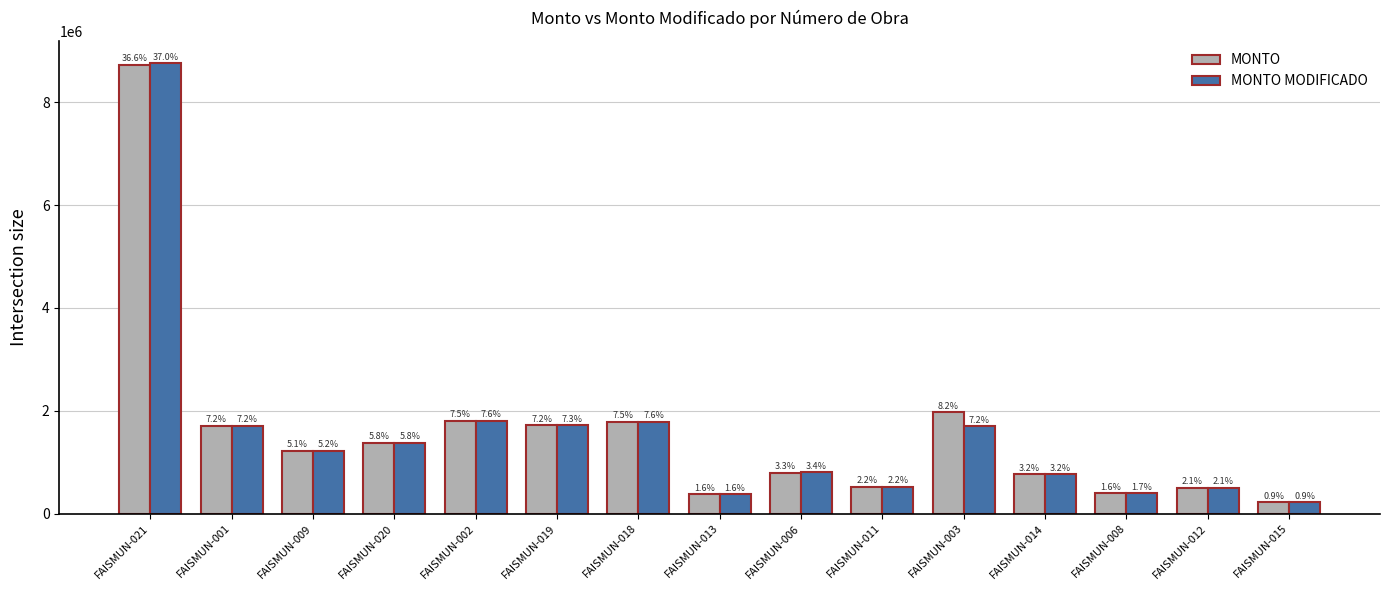

What is the difference between the maximum and minimum values in the MONTO MODIFICADO series?

8530616.8